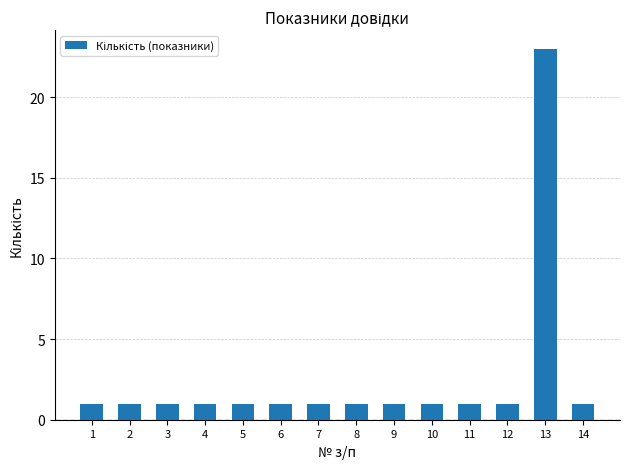

Reading left to right, extract all data points from this chart.

1=1	2=1	3=1	4=1	5=1	6=1	7=1	8=1	9=1	10=1	11=1	12=1	13=23	14=1